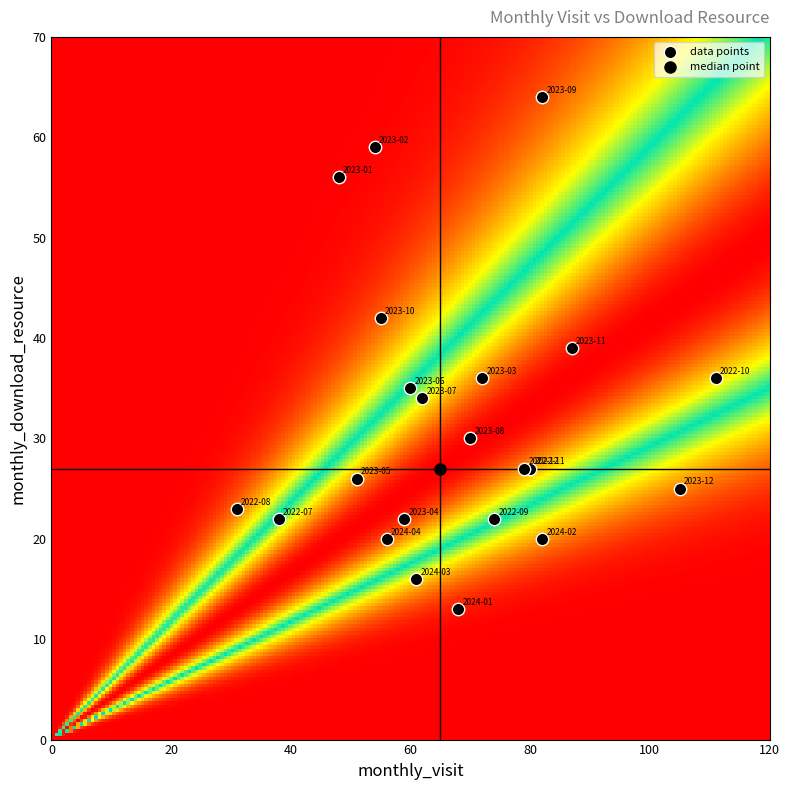

What Y value in the scatter plot is closest to 38?

39